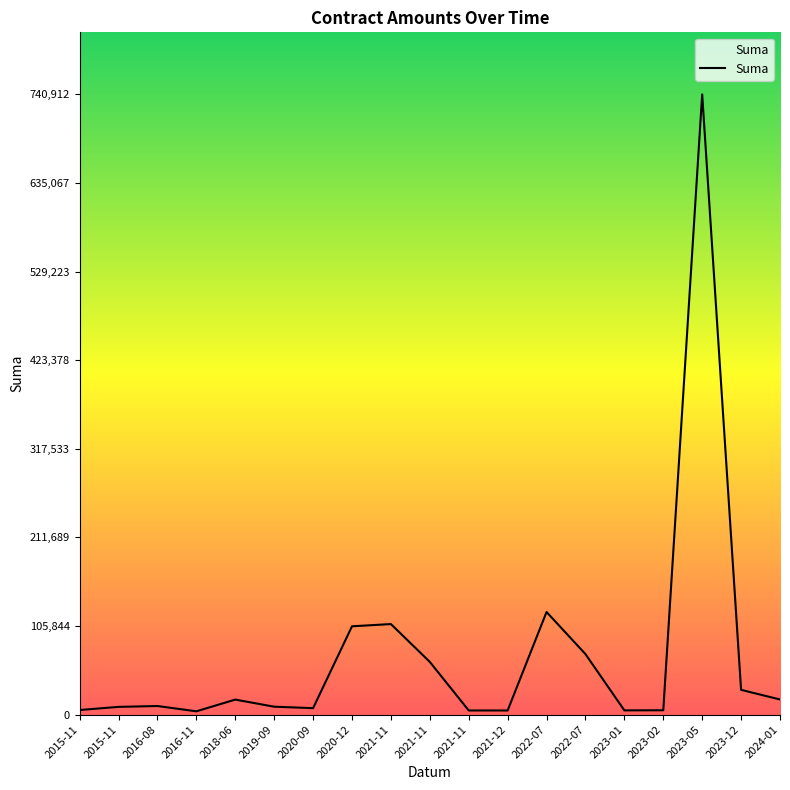

Is this an area chart (filled region under the line)?

Yes